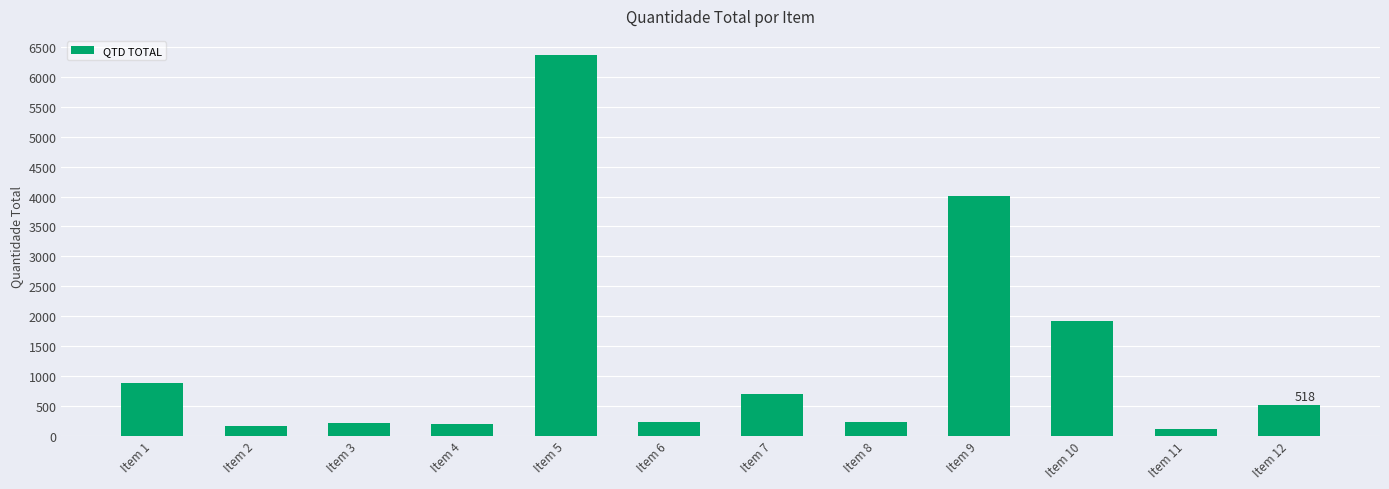

What is the difference between the values at Item 4 and Item 2?

40